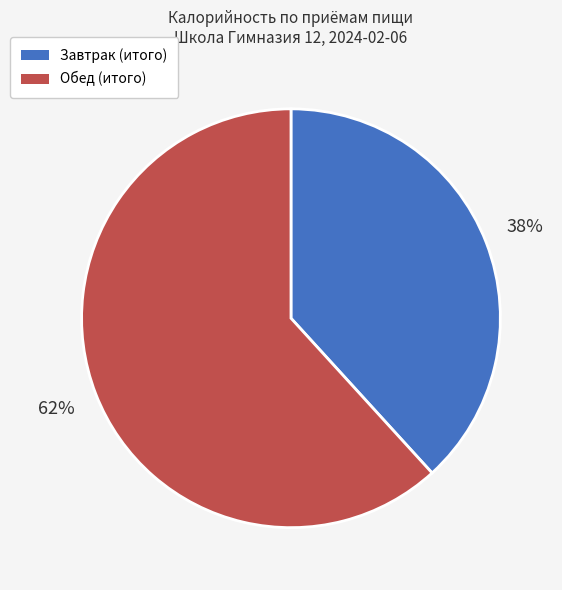

How many segments does this pie chart have?

2